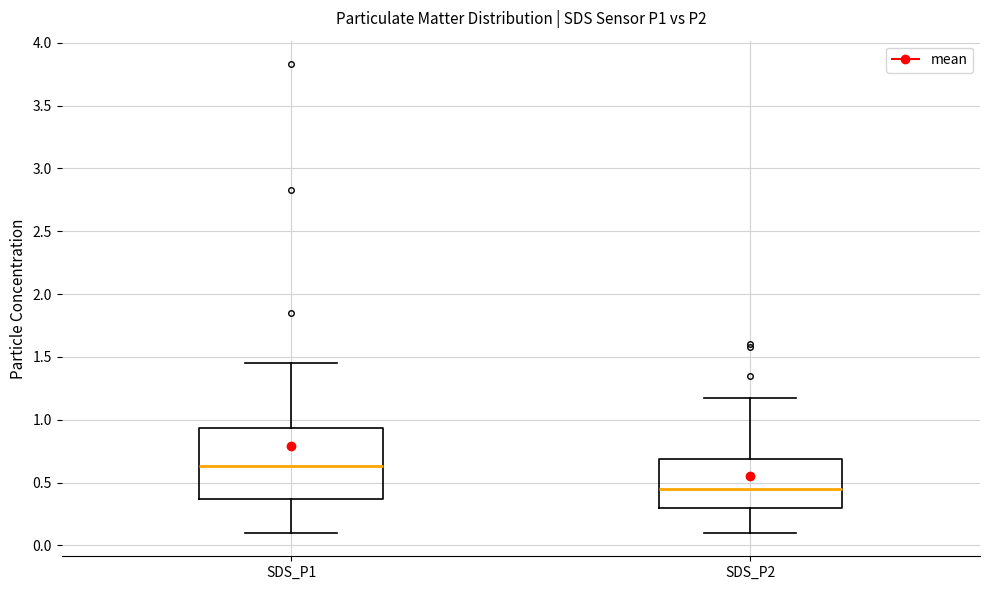

Reading left to right, transcribe this box plot: for each box, give where its median line is, the range the box spans, and where its two whiskers end, as read against the y-axis. The values are not printed on the chart, so give them approximately, as read against the axis.

SDS_P1: median 0.65, box 0.35 to 0.95, whiskers 0.10 to 1.45
SDS_P2: median 0.45, box 0.30 to 0.70, whiskers 0.10 to 1.15